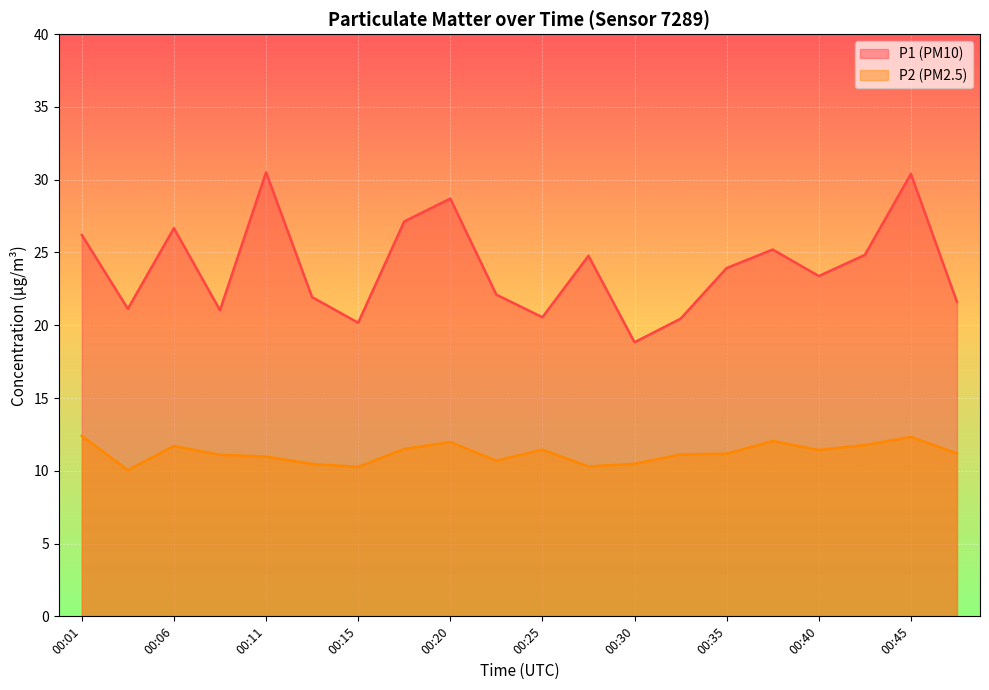

True or false: P2 has a value of 10.5 at 00:30.

True